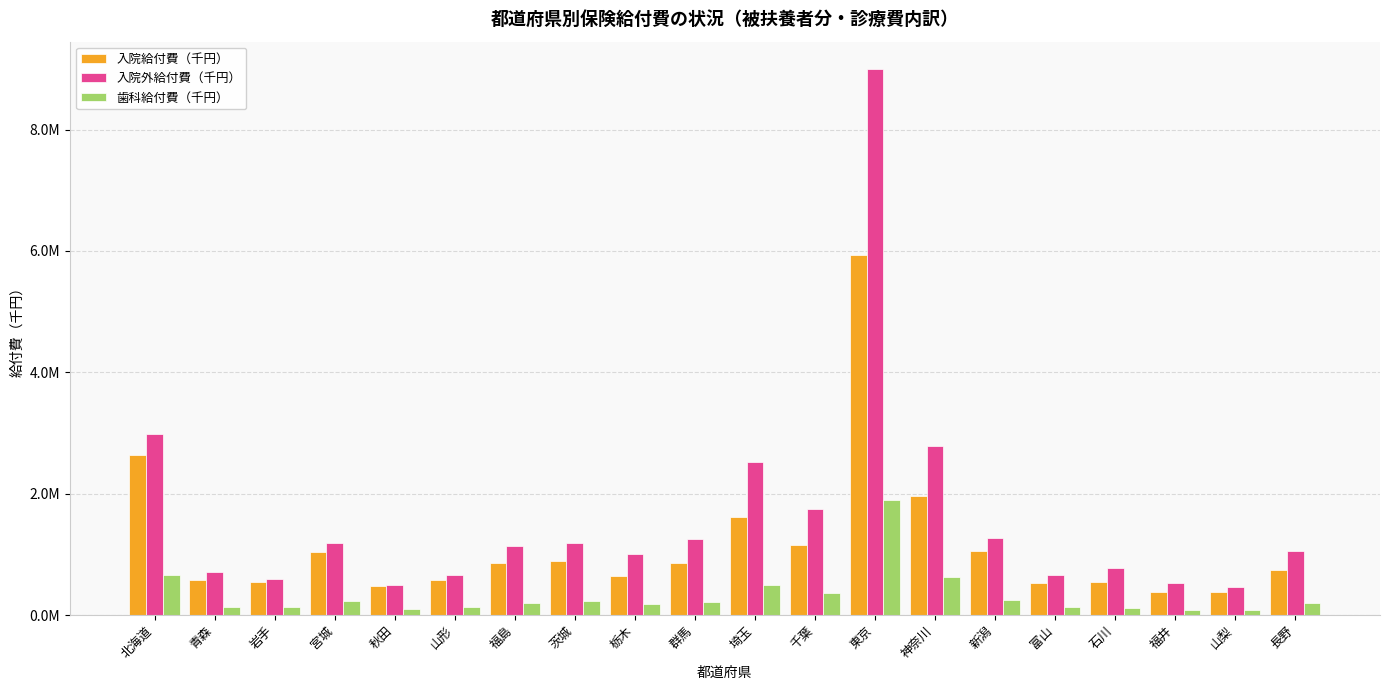

Reading left to right, transcribe all the data shown in this chart.

入院給付費（千円）: 北海道=2631726.3	青森=568916.0	岩手=545113.0	宮城=1030911.3	秋田=470356.4	山形=584997.6	福島=859656.1	茨城=897888.9	栃木=641916.8	群馬=856346.7	埼玉=1608881.2	千葉=1157681.3	東京=5933718.8	神奈川=1963648.4	新潟=1047301.1	富山=529268.3	石川=551185.0	福井=382628.5	山梨=386856.9	長野=749743.1
入院外給付費（千円）: 北海道=2981904.5	青森=708785.3	岩手=589074.9	宮城=1183335.2	秋田=491479.1	山形=651836.6	福島=1138256.9	茨城=1189076.4	栃木=1005061.5	群馬=1246271.0	埼玉=2514534.8	千葉=1747764.6	東京=9000198.2	神奈川=2779145.2	新潟=1262143.7	富山=659356.2	石川=782249.6	福井=534172.3	山梨=467961.2	長野=1062250.5
歯科給付費（千円）: 北海道=667038.1	青森=136517.0	岩手=127853.2	宮城=236480.6	秋田=102173.4	山形=129200.4	福島=200645.9	茨城=230939.9	栃木=173340.2	群馬=214827.8	埼玉=498561.0	千葉=356763.1	東京=1902124.5	神奈川=626021.4	新潟=241611.4	富山=127655.5	石川=121621.4	福井=86940.9	山梨=87275.9	長野=202724.1